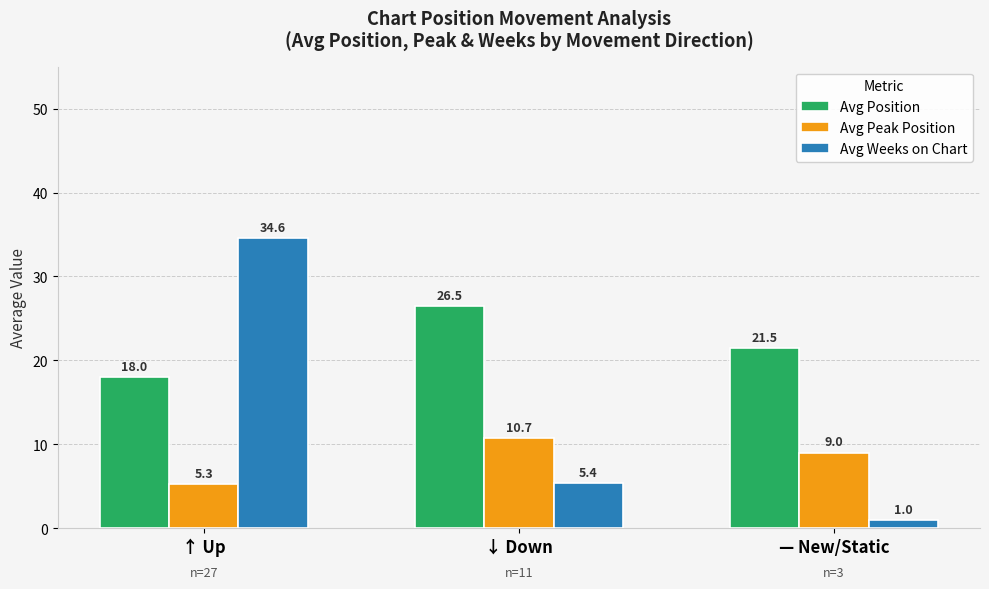

What is the label of the 1st bar from the left?

↑ Up